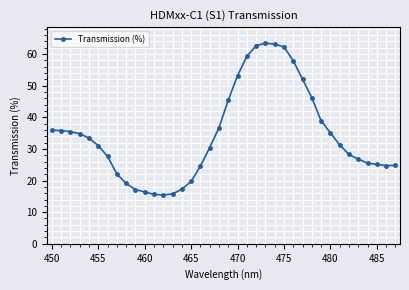

What is the minimum value shown in the chart?

15.4